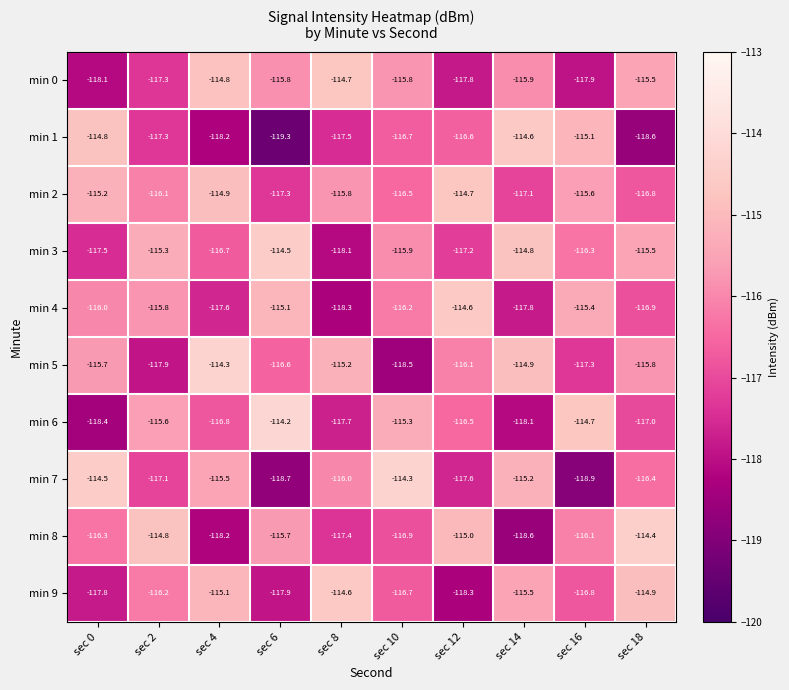

The value of min 5 at sec 18 is -159.2. True or false?

False